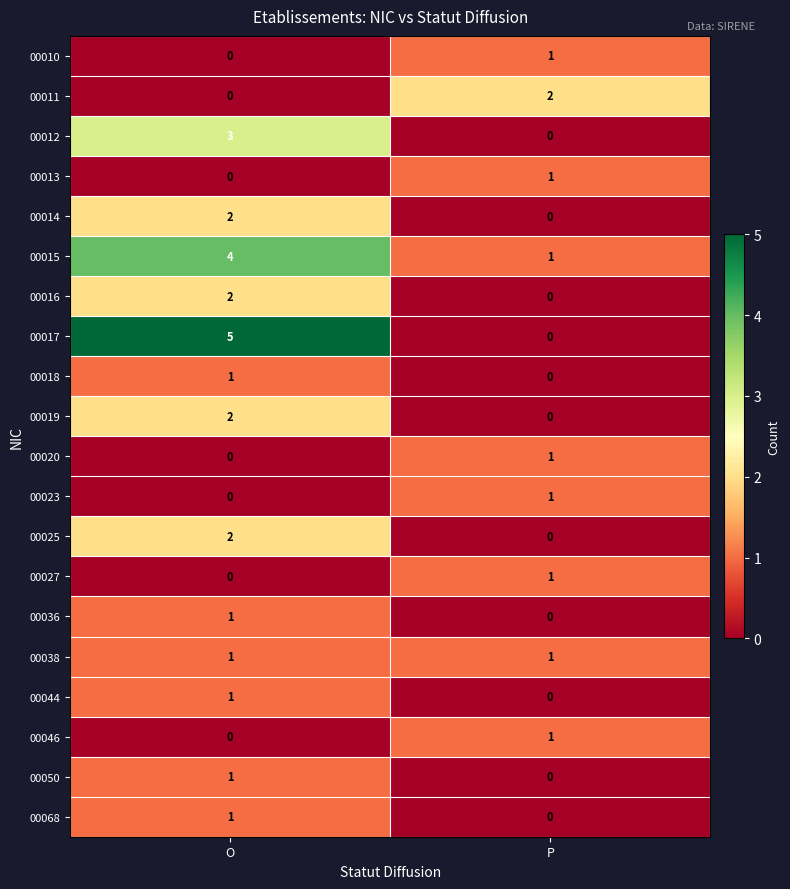

How many categories are shown in the chart?

2